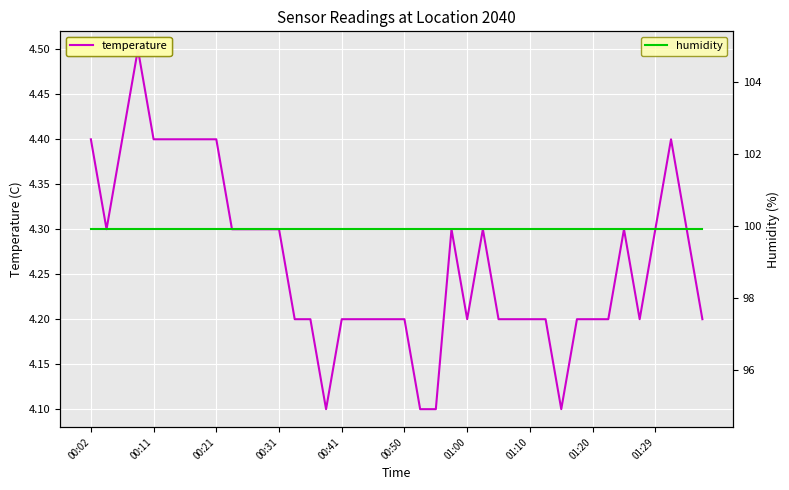

How many lines are shown in the chart?

2